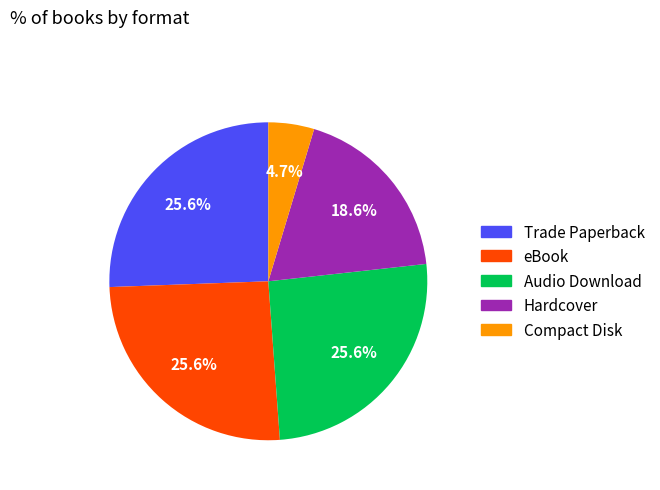

Which category has the smallest portion of the pie?

Compact Disk